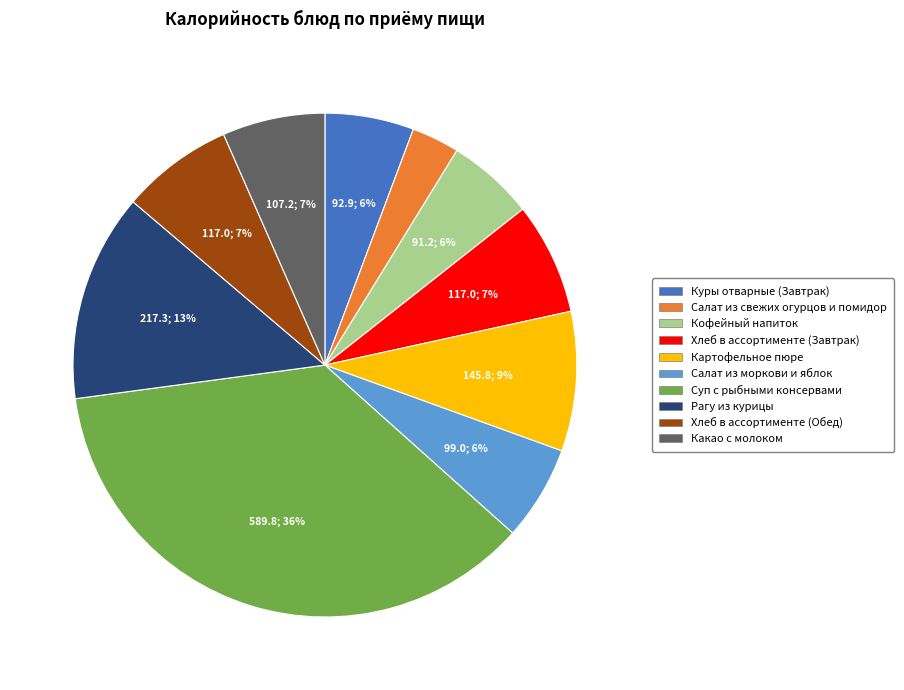

Which category has the biggest portion of the pie?

Суп с рыбными консервами